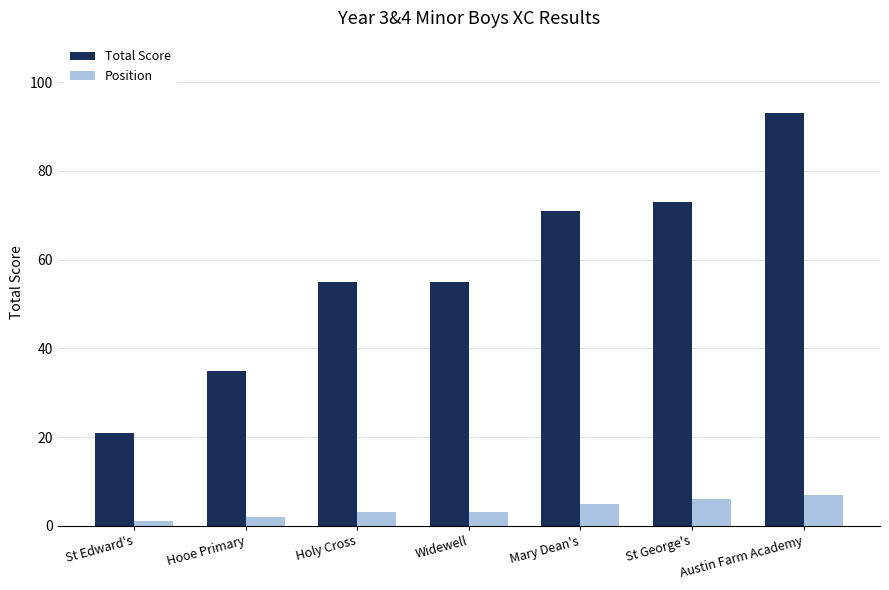

What is the label of the 7th bar from the right?

St Edward's